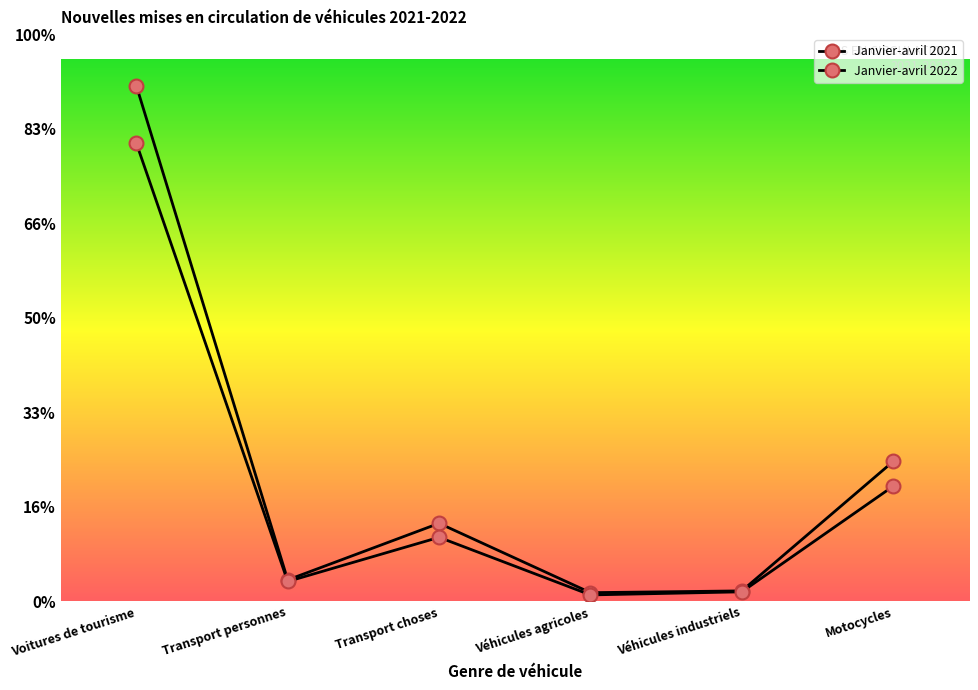

What position from the right is Véhicules agricoles?

3